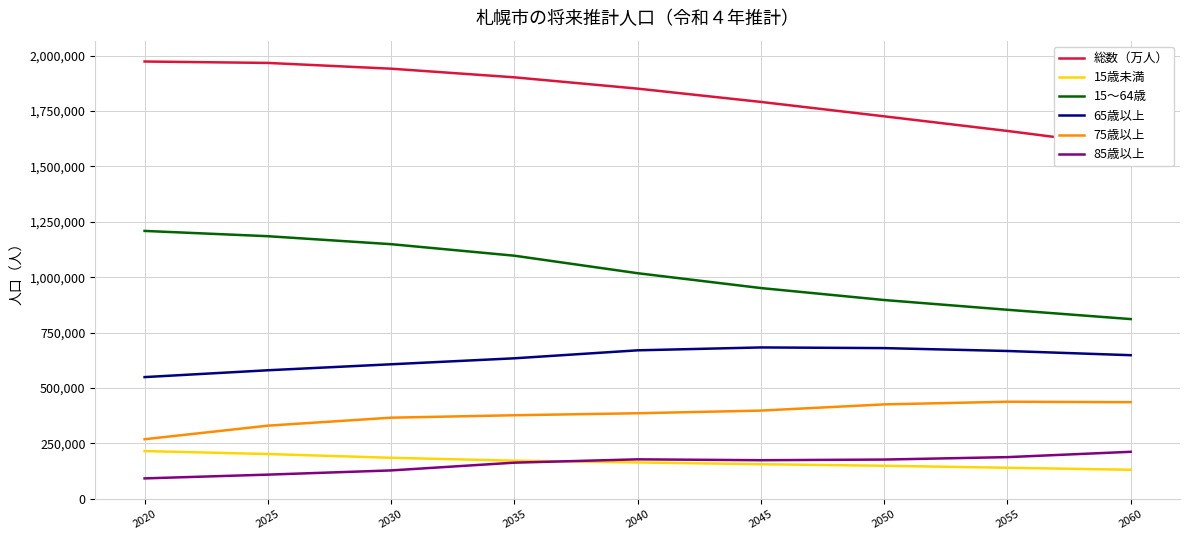

How many lines are shown in the chart?

6